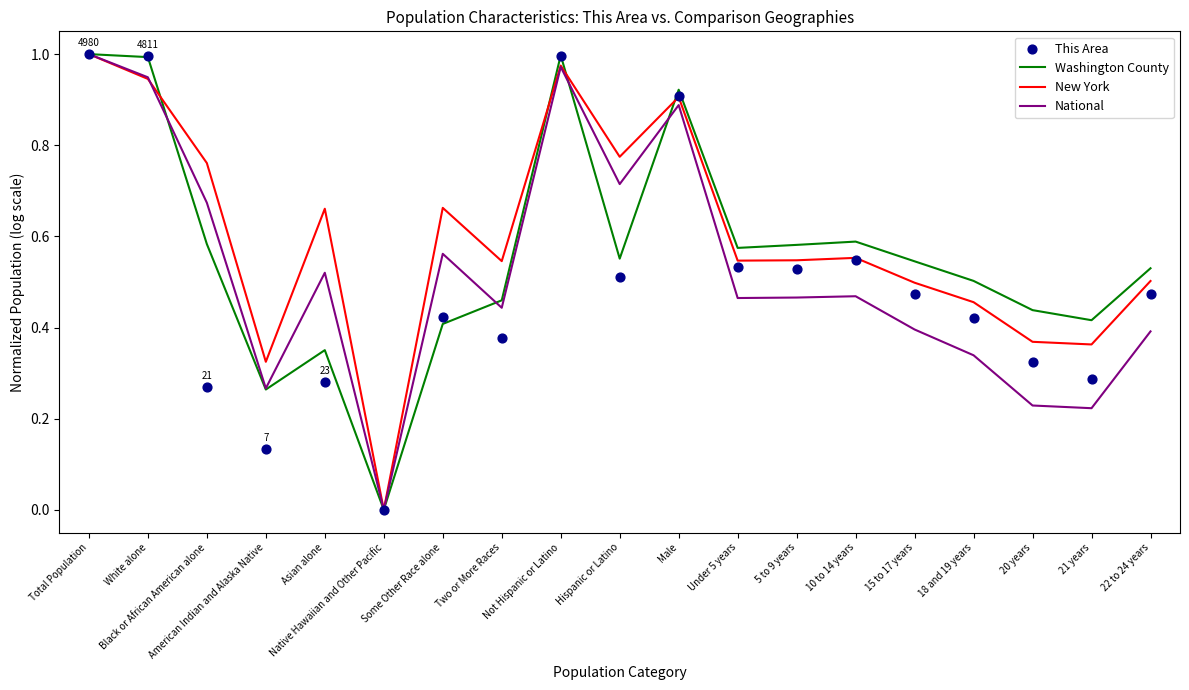

Is the value of Washington County at 22 to 24 years greater than the value of This Area at Hispanic or Latino?

Yes